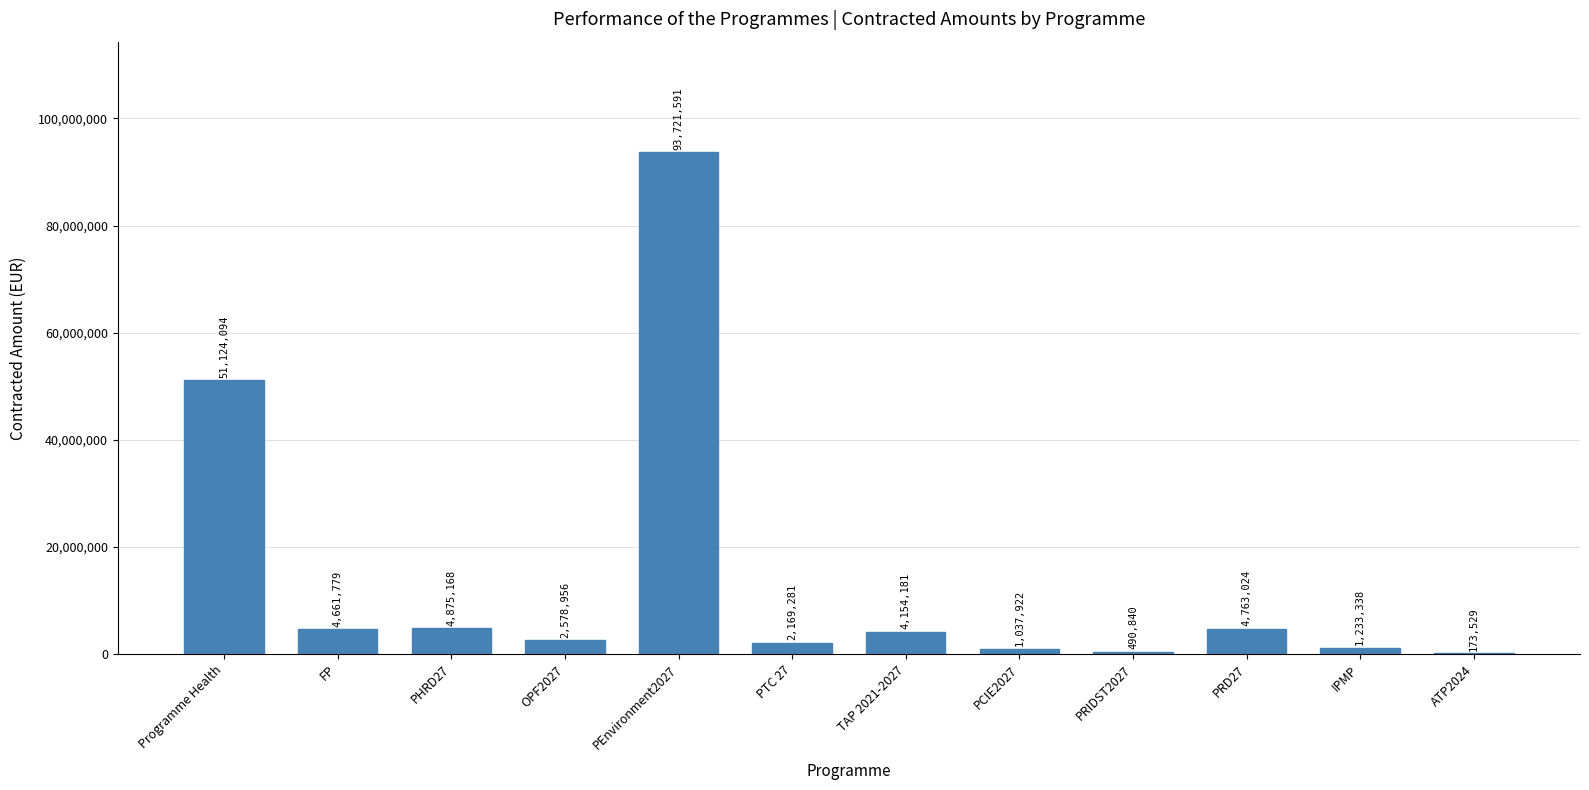

Does the chart contain stacked bars?

No